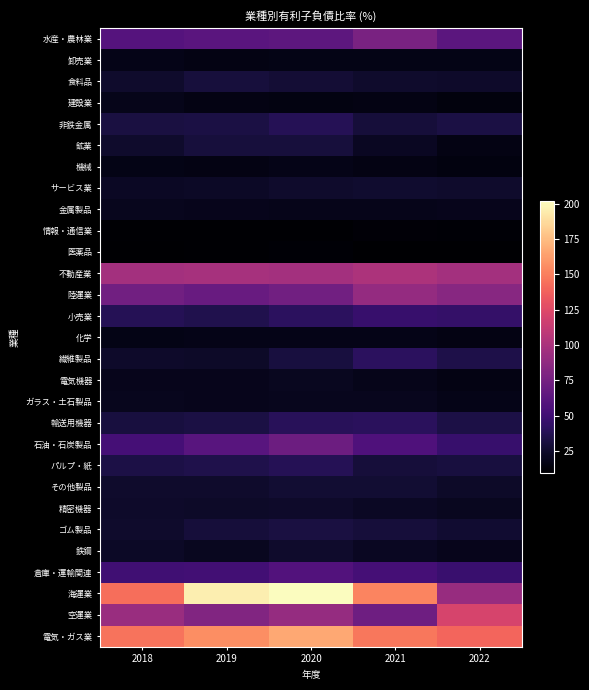

Reading left to right, what are all the values shown in this chart?

水産・農林業: 2018=59.8	2019=62.5	2020=63.5	2021=77.5	2022=62.9
卸売業: 2018=17.4	2019=16.5	2020=16.7	2021=16.8	2022=16.8
食料品: 2018=24.9	2019=30.4	2020=28.6	2021=25.4	2022=24.6
建設業: 2018=18.4	2019=16.4	2020=15.7	2021=16.3	2022=14.2
非鉄金属: 2018=31.9	2019=32.8	2020=38.4	2021=29.9	2022=33.0
鉱業: 2018=24.9	2019=30.6	2020=30.5	2021=21.7	2022=16.1
機械: 2018=16.7	2019=16.3	2020=18.1	2021=16.2	2022=14.9
サービス業: 2018=22.6	2019=22.9	2020=25.5	2021=25.8	2022=25.4
金属製品: 2018=20.3	2019=19.2	2020=18.2	2021=18.5	2022=19.0
情報・通信業: 2018=10.0	2019=10.0	2020=10.6	2021=11.9	2022=10.9
医薬品: 2018=9.1	2019=10.4	2020=11.3	2021=9.5	2022=9.6
不動産業: 2018=97.1	2019=98.6	2020=96.6	2021=101.4	2022=96.6
陸運業: 2018=73.2	2019=69.0	2020=73.4	2021=90.0	2022=83.8
小売業: 2018=37.8	2019=35.8	2020=41.0	2021=46.5	2022=44.6
化学: 2018=17.3	2019=17.5	2020=17.8	2021=17.4	2022=16.3
繊維製品: 2018=24.4	2019=23.5	2020=31.1	2021=41.0	2022=34.2
電気機器: 2018=19.0	2019=19.5	2020=20.9	2021=18.8	2022=15.9
ガラス・土石製品: 2018=19.8	2019=19.5	2020=19.7	2021=20.2	2022=17.4
輸送用機器: 2018=31.3	2019=32.8	2020=39.3	2021=40.0	2022=33.8
石油・石炭製品: 2018=52.6	2019=61.2	2020=71.3	2021=56.8	2022=46.2
パルプ・紙: 2018=33.9	2019=35.1	2020=37.7	2021=30.0	2022=31.5
その他製品: 2018=24.9	2019=25.1	2020=27.4	2021=27.5	2022=24.0
精密機器: 2018=24.5	2019=23.6	2020=24.2	2021=22.5	2022=20.6
ゴム製品: 2018=25.6	2019=29.6	2020=32.0	2021=30.0	2022=27.1
鉄鋼: 2018=23.0	2019=21.0	2020=25.4	2021=21.8	2022=19.3
倉庫・運輸関連: 2018=50.4	2019=51.0	2020=58.5	2021=52.6	2022=47.4
海運業: 2018=143.6	2019=195.4	2020=201.7	2021=152.3	2022=91.8
空運業: 2018=92.4	2019=81.1	2020=90.5	2021=72.0	2022=120.6
電気・ガス業: 2018=146.0	2019=156.4	2020=166.7	2021=147.1	2022=139.3